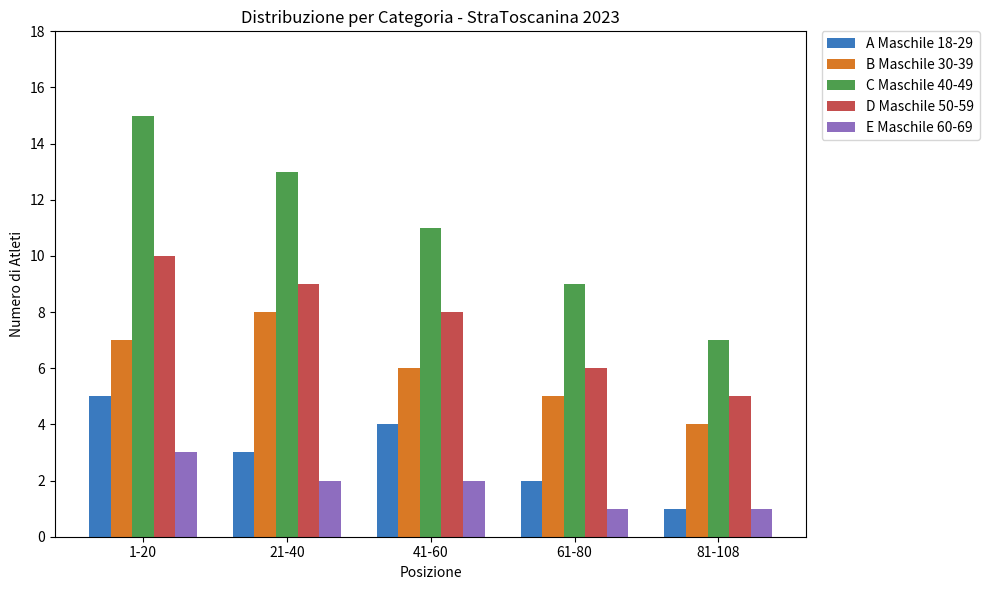

What position from the left is 81-108?

5